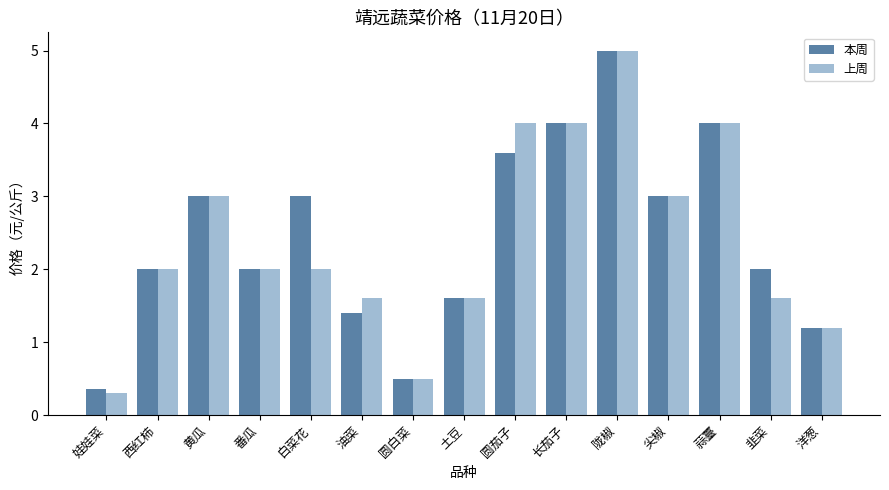

Which series has the largest range (max minus min)?

上周